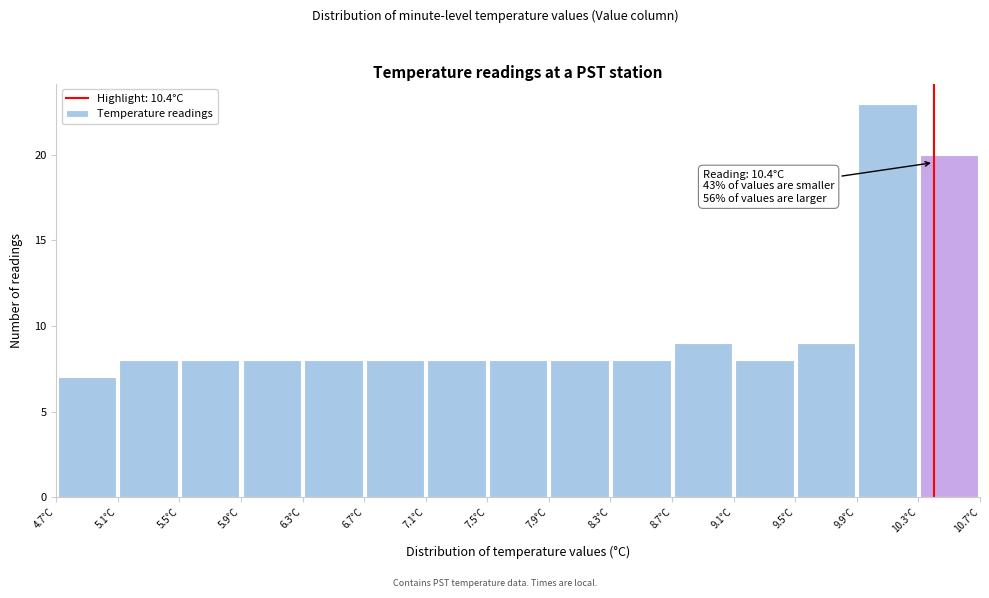

Which range on the x-axis has the tallest bar?

9.9 to 10.3